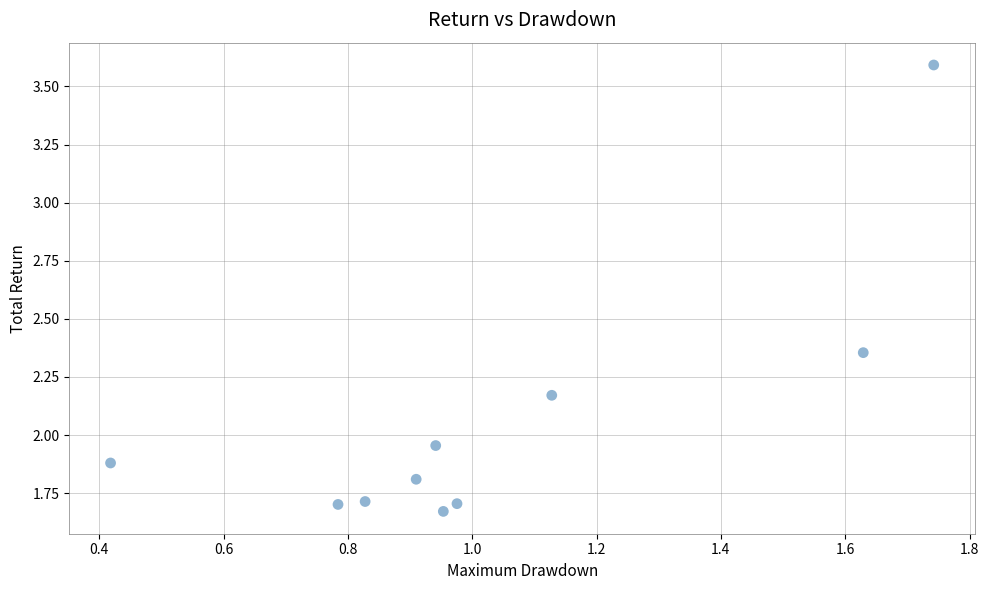

What is the average X value?

1.0